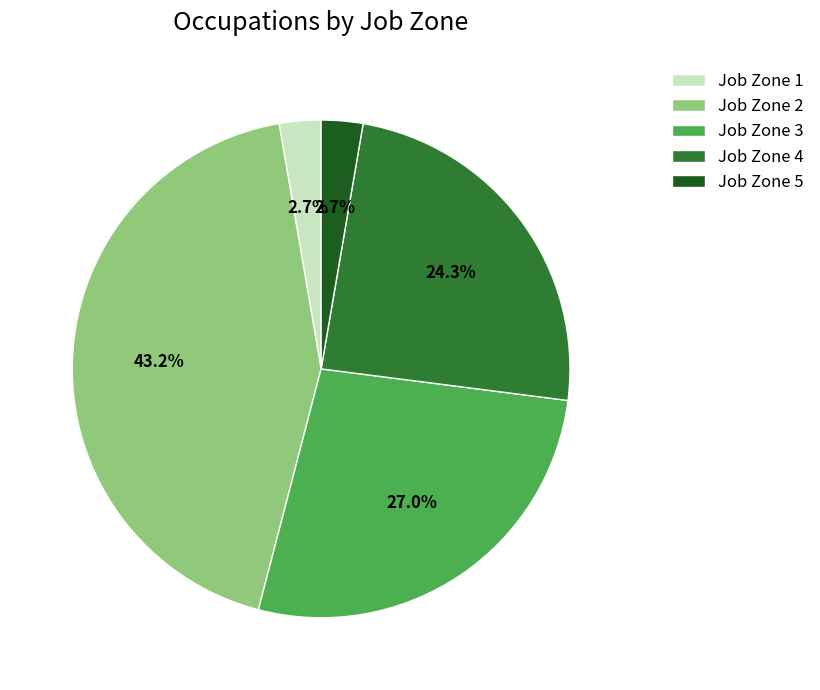

To the nearest percent, what is the average slice percentage?

20%